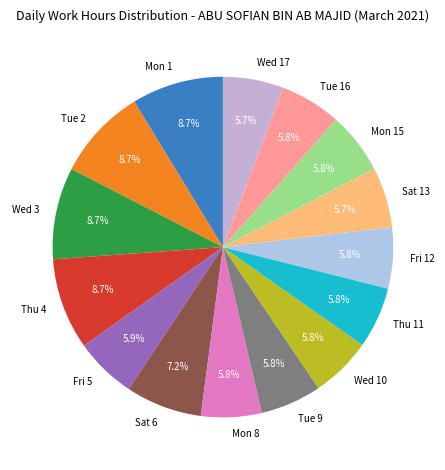

To the nearest percent, what portion does Wed 10 represent?

6%